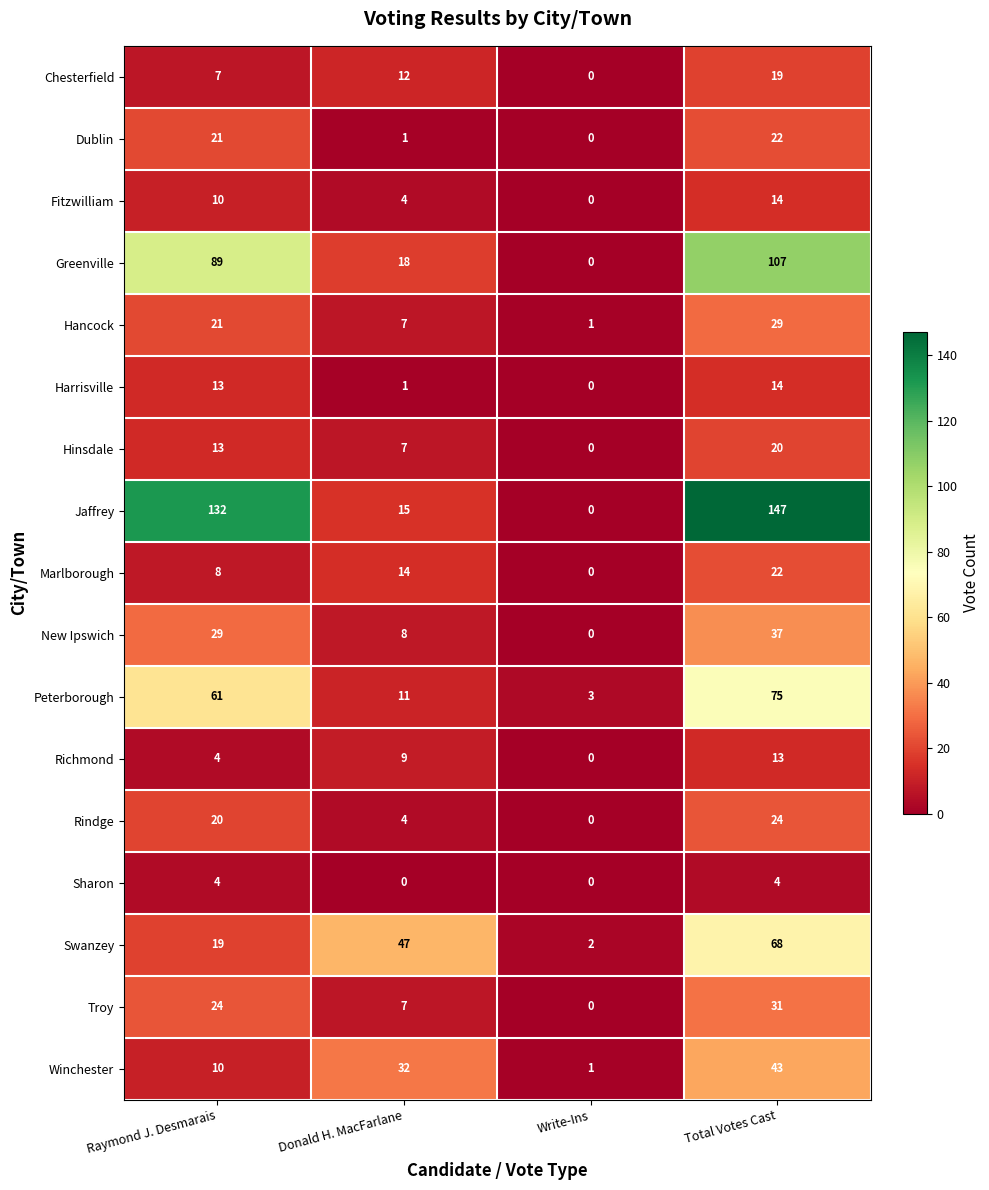

What is the sum of all Rindge values?

48